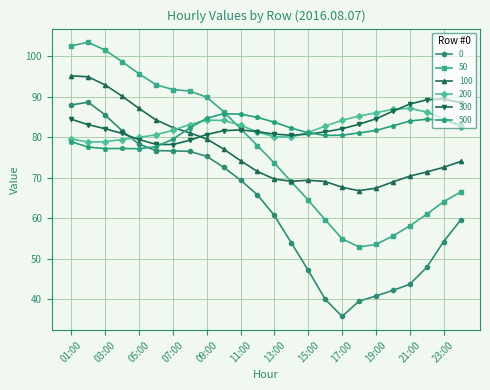

What is the smallest value displayed?

35.8